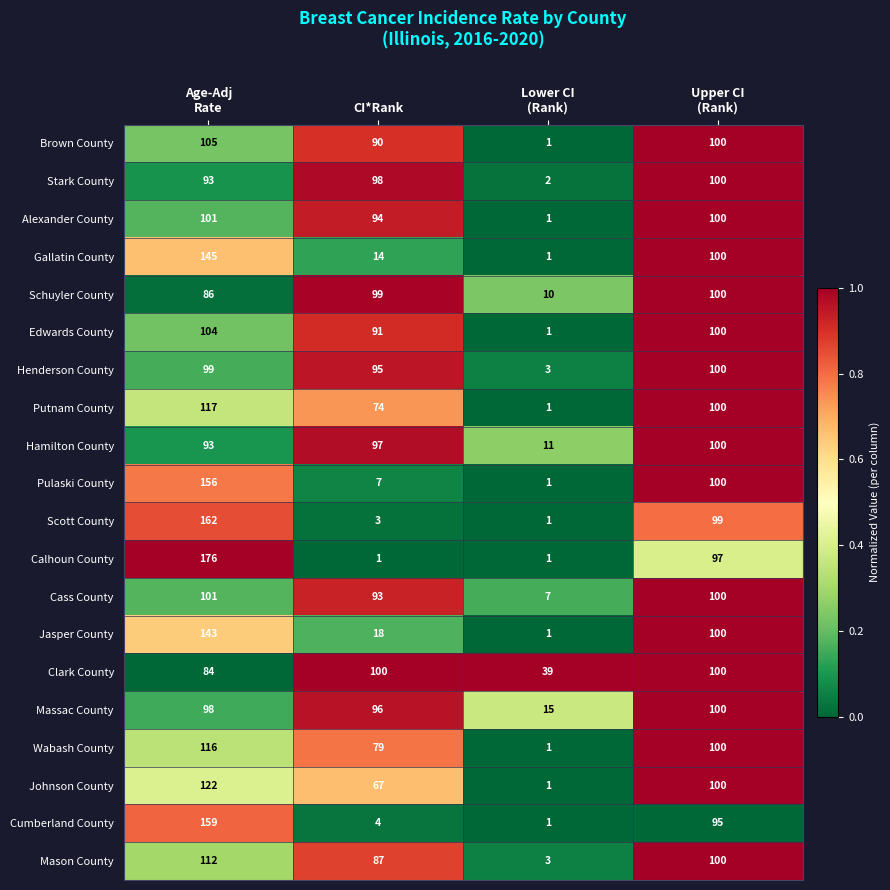

Where is Alexander County nearest to the value 51?

CI*Rank